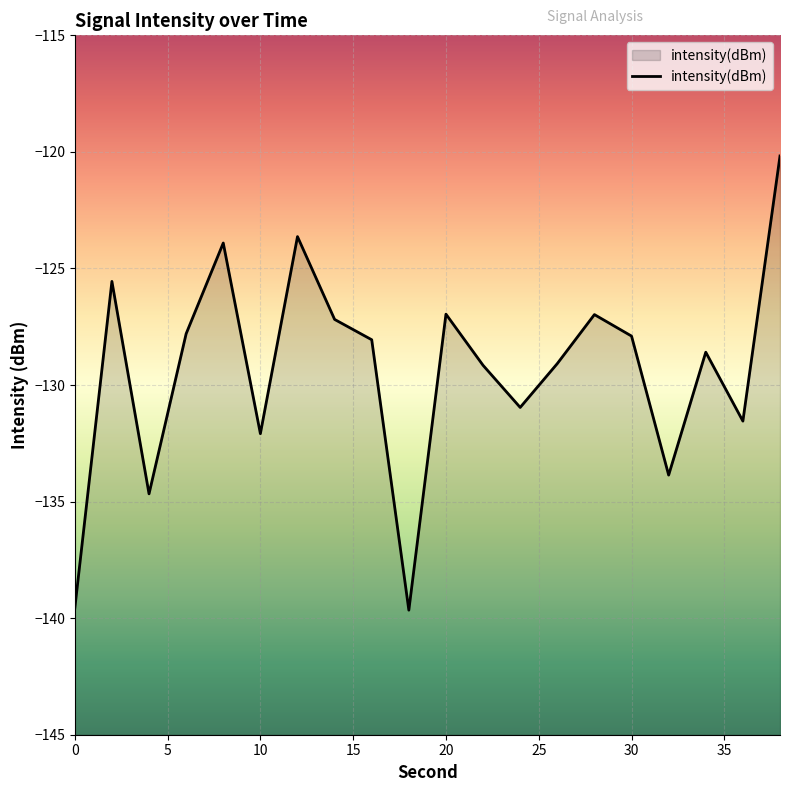

What is the sum of the values at 8 and 12?

-247.5